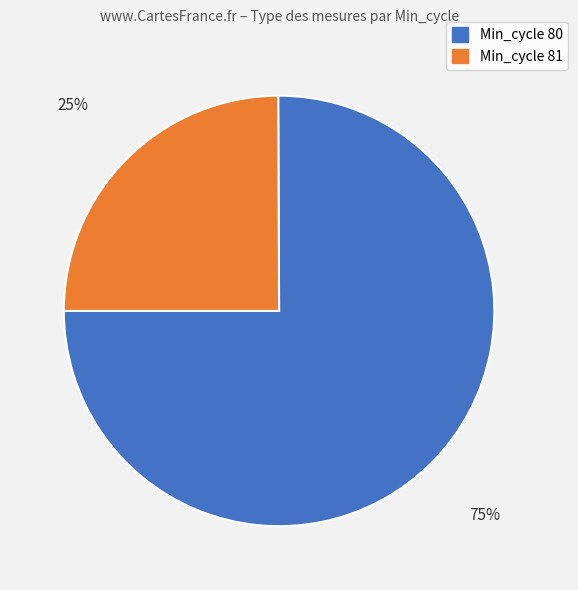

Does any single category account for the majority?

Yes